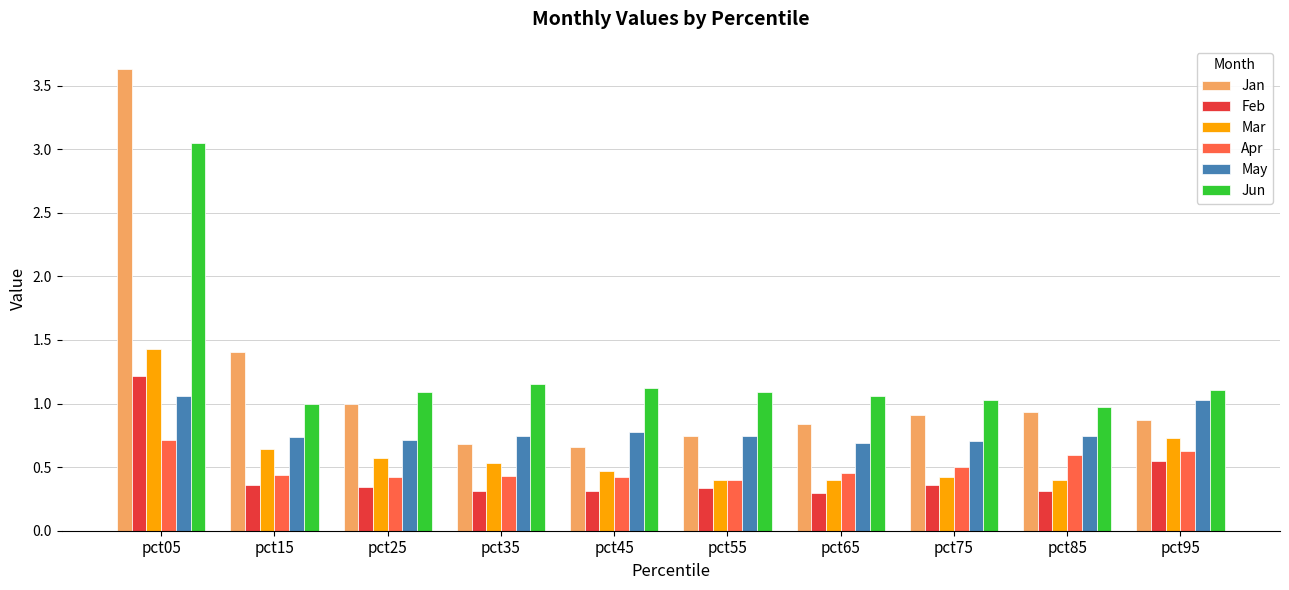

Rank the series by their maximum value, from highest to lowest.

Jan, Jun, Mar, Feb, May, Apr